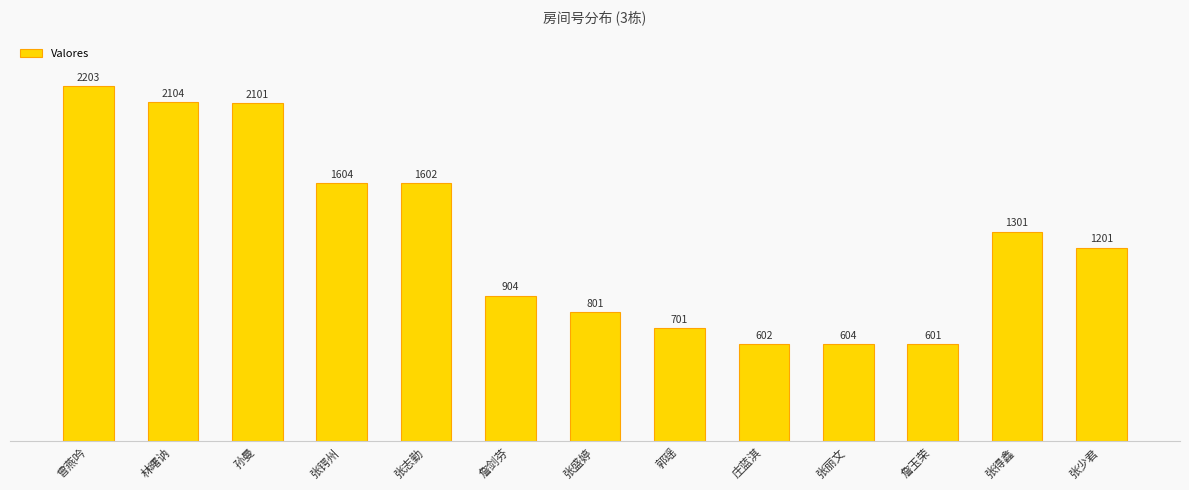

List the labels in order of value, smallest first.

詹玉荣, 庄蓝淇, 张丽文, 郭瑶, 张盛婷, 詹剑芬, 张少君, 张得鑫, 张志勤, 张锷州, 孙曼, 林曙讷, 曾燕吟